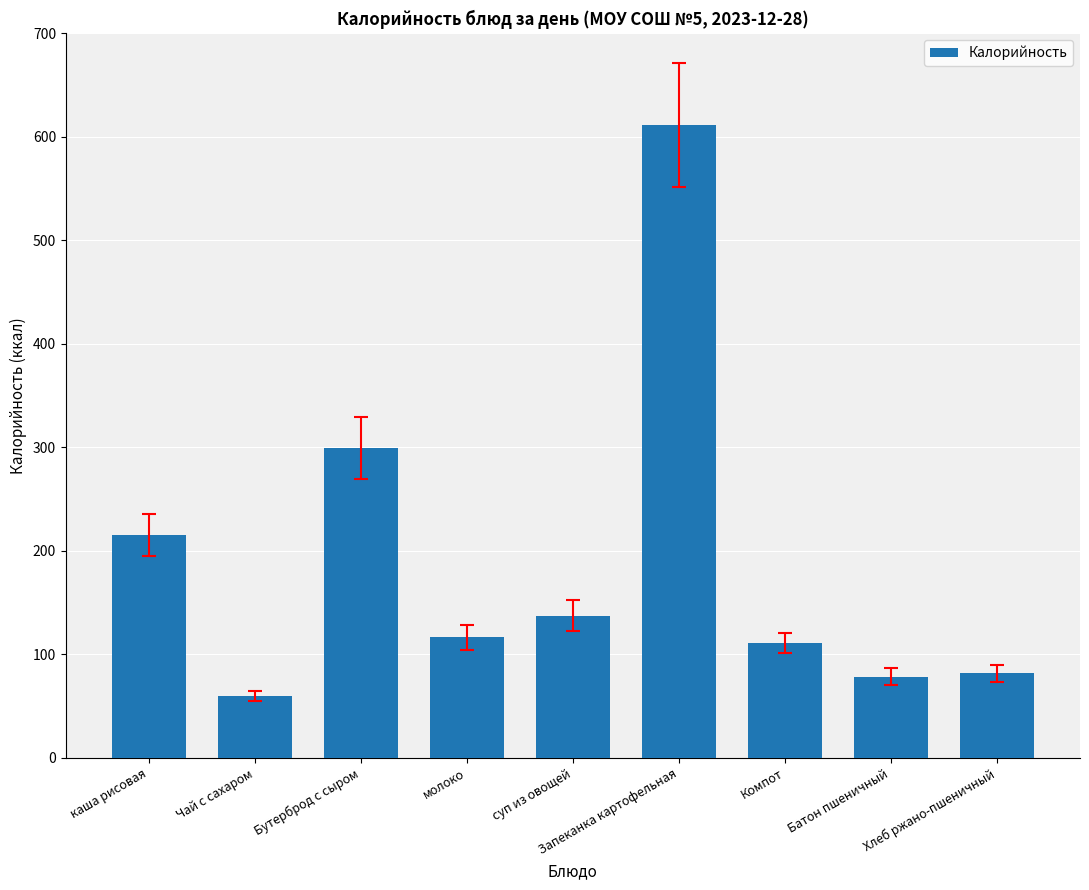

What is the change in value from суп из овощей to Батон пшеничный?

-58.9